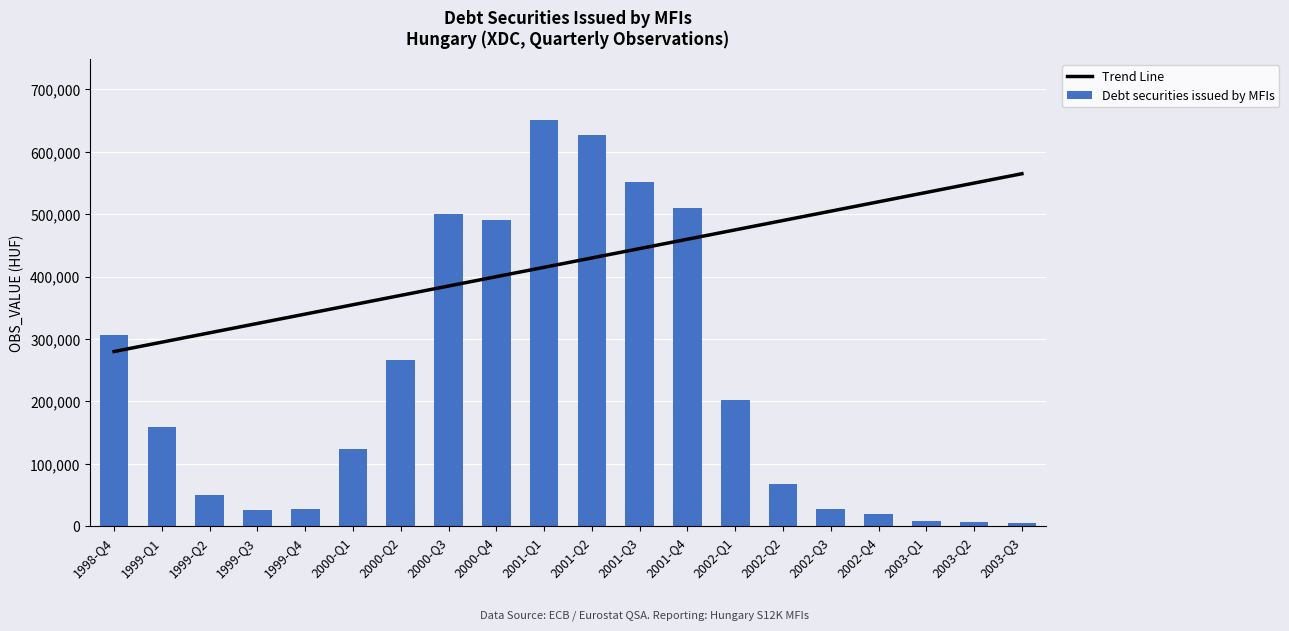

What are all the series names shown in the legend?

Trend Line, Debt securities issued by MFIs